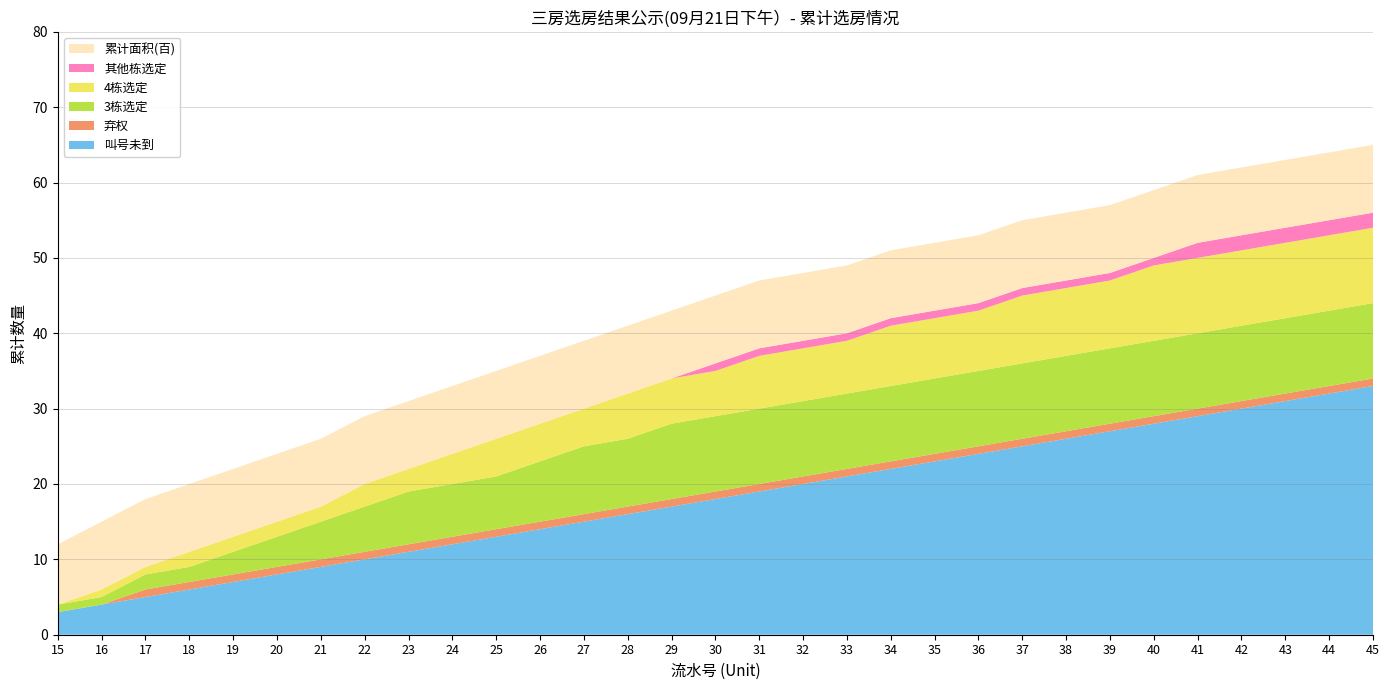

Reading left to right, list all the values displayed in this chart.

叫号未到: 15=3	16=4	17=5	18=6	19=7	20=8	21=9	22=10	23=11	24=12	25=13	26=14	27=15	28=16	29=17	30=18	31=19	32=20	33=21	34=22	35=23	36=24	37=25	38=26	39=27	40=28	41=29	42=30	43=31	44=32	45=33
弃权: 15=0	16=0	17=1	18=1	19=1	20=1	21=1	22=1	23=1	24=1	25=1	26=1	27=1	28=1	29=1	30=1	31=1	32=1	33=1	34=1	35=1	36=1	37=1	38=1	39=1	40=1	41=1	42=1	43=1	44=1	45=1
3栋选定: 15=1	16=1	17=2	18=2	19=3	20=4	21=5	22=6	23=7	24=7	25=7	26=8	27=9	28=9	29=10	30=10	31=10	32=10	33=10	34=10	35=10	36=10	37=10	38=10	39=10	40=10	41=10	42=10	43=10	44=10	45=10
4栋选定: 15=0	16=1	17=1	18=2	19=2	20=2	21=2	22=3	23=3	24=4	25=5	26=5	27=5	28=6	29=6	30=6	31=7	32=7	33=7	34=8	35=8	36=8	37=9	38=9	39=9	40=10	41=10	42=10	43=10	44=10	45=10
其他栋选定: 15=0	16=0	17=0	18=0	19=0	20=0	21=0	22=0	23=0	24=0	25=0	26=0	27=0	28=0	29=0	30=1	31=1	32=1	33=1	34=1	35=1	36=1	37=1	38=1	39=1	40=1	41=2	42=2	43=2	44=2	45=2
累计面积(百): 15=8	16=9	17=9	18=9	19=9	20=9	21=9	22=9	23=9	24=9	25=9	26=9	27=9	28=9	29=9	30=9	31=9	32=9	33=9	34=9	35=9	36=9	37=9	38=9	39=9	40=9	41=9	42=9	43=9	44=9	45=9